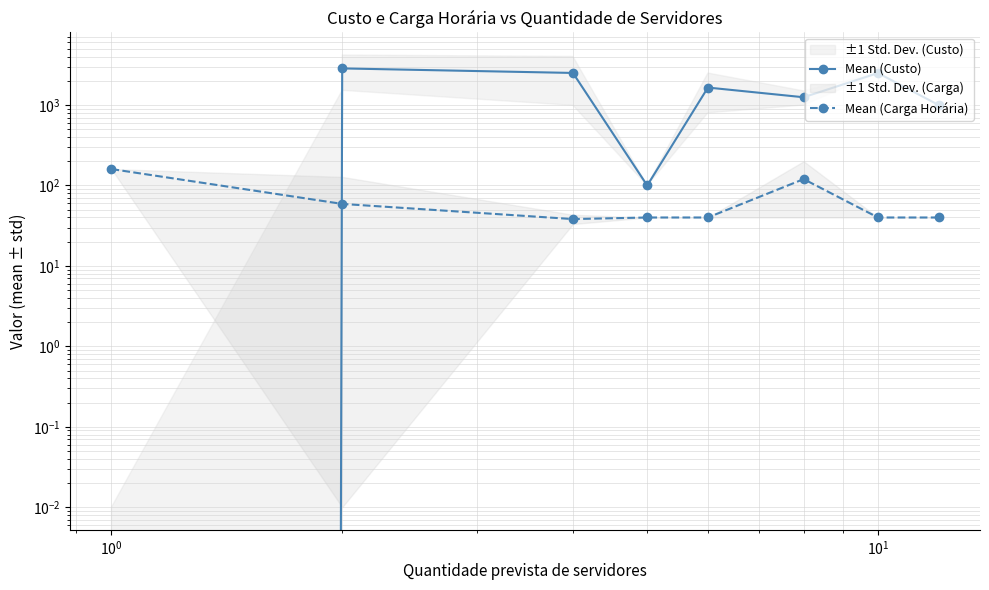

How many values in the Mean (Carga Horária) series are below 40?

1